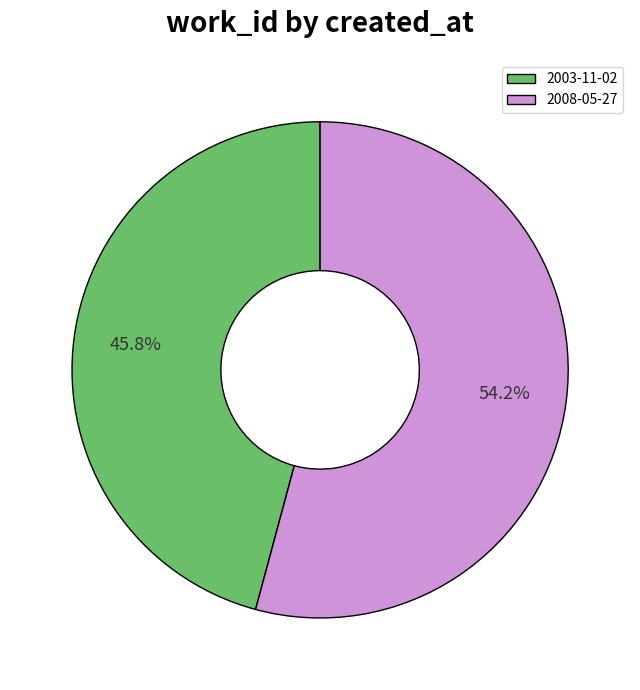

To the nearest percent, what is the average slice percentage?

50%